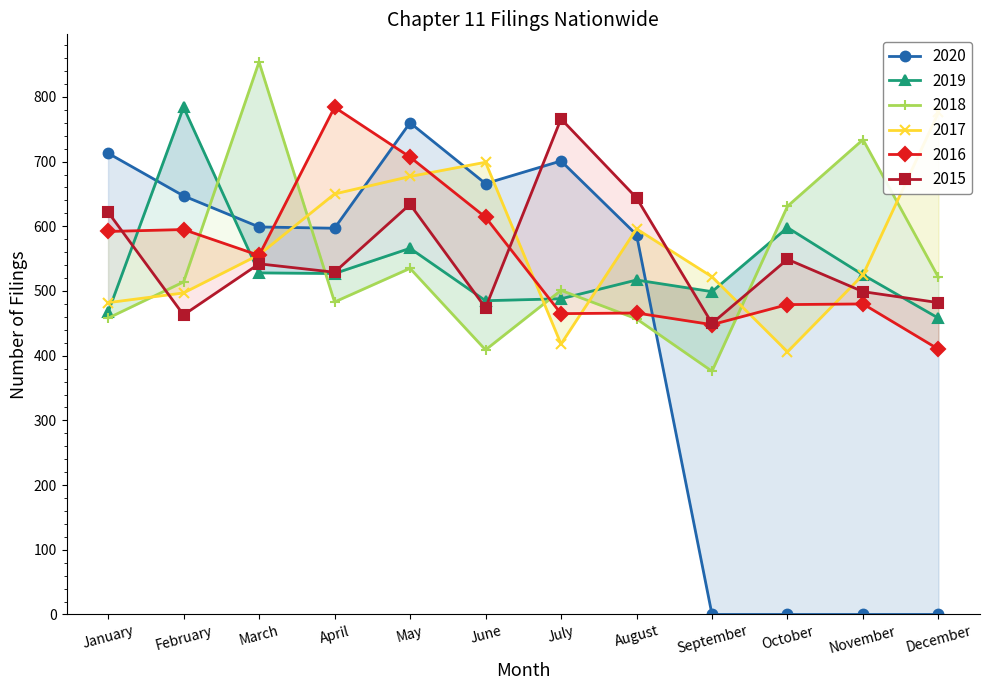

At which category does 2015 reach its first local valley?

February